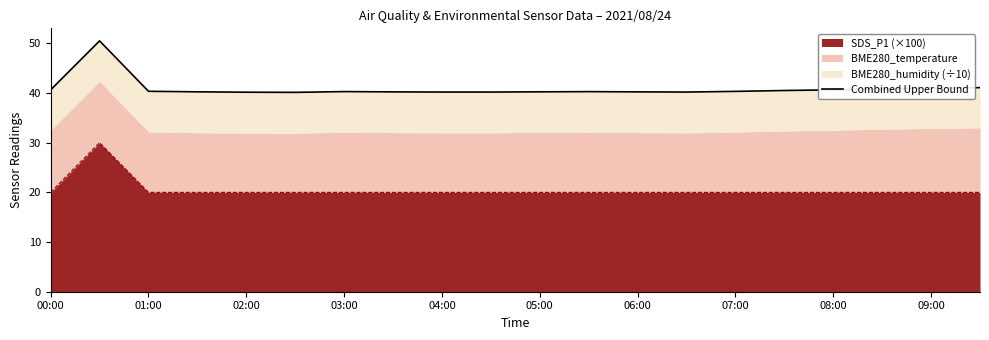

What is the sum of all values?

818.3